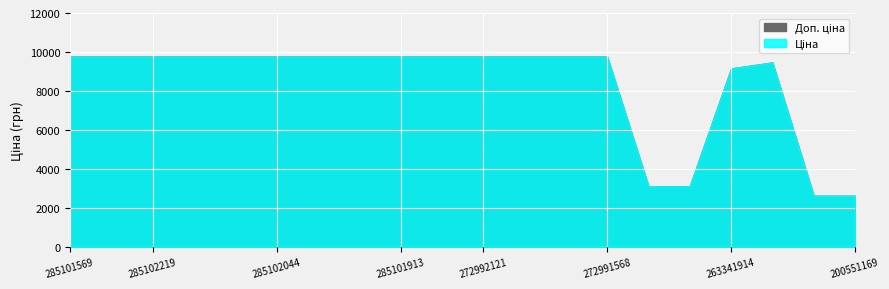

What position from the left is 263342030?

15